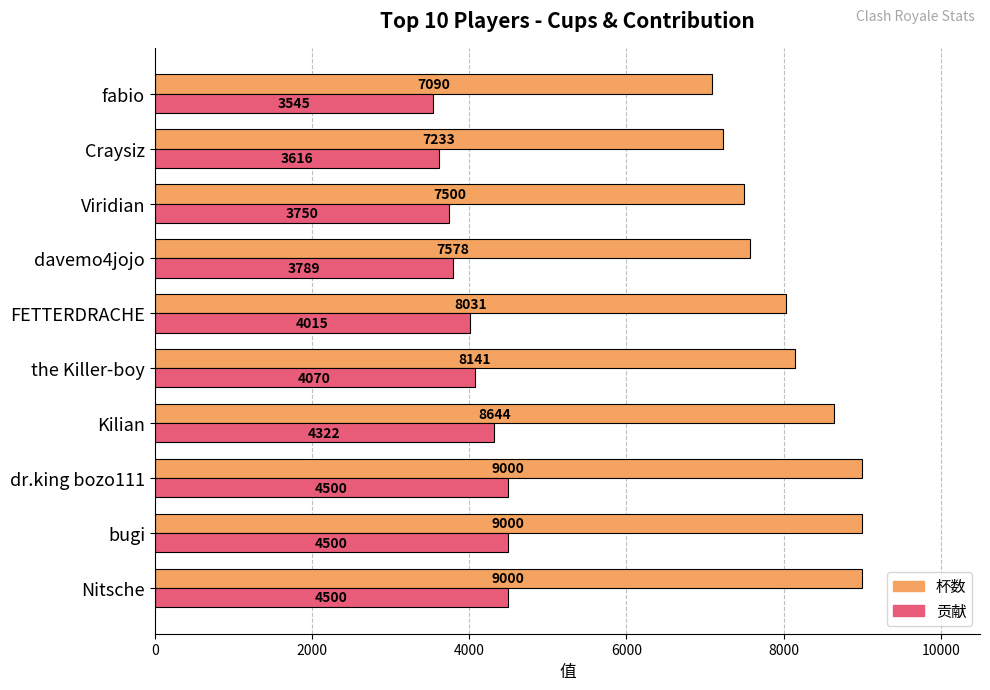

The 杯数 series shows 9000 at bugi. True or false?

True